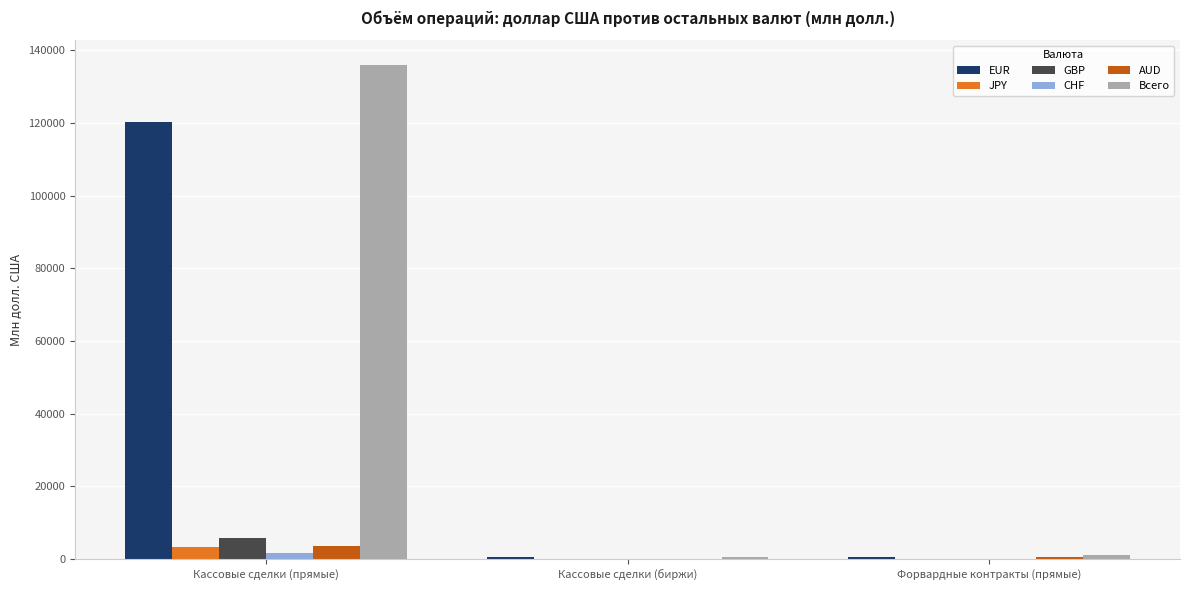

What is the sum of all CHF values?

1684.2